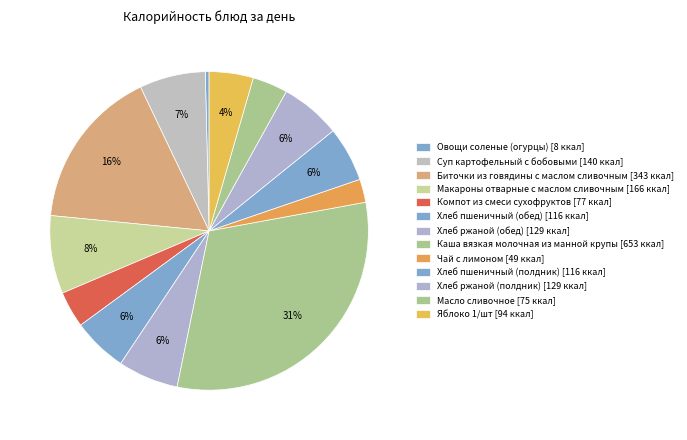

Does Чай с лимоном represent more than half of the total?

No